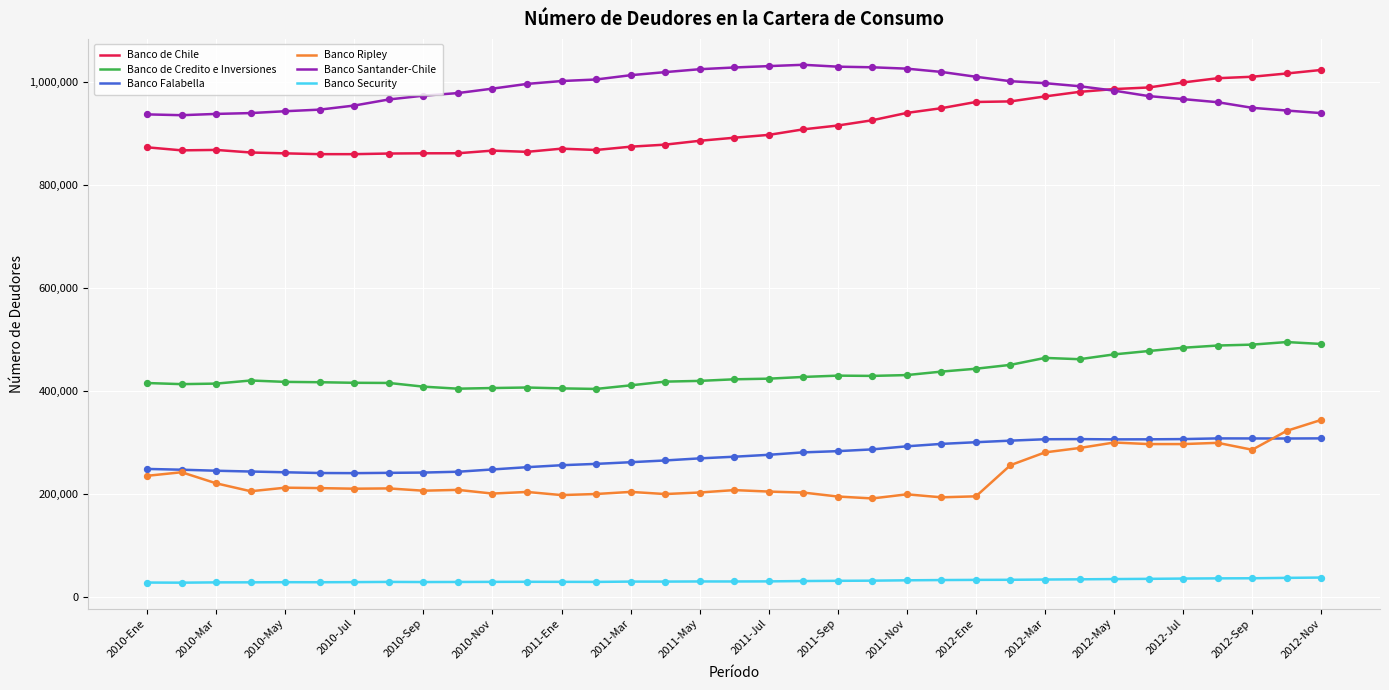

Which series has the largest total across all categories?

Banco Santander-Chile